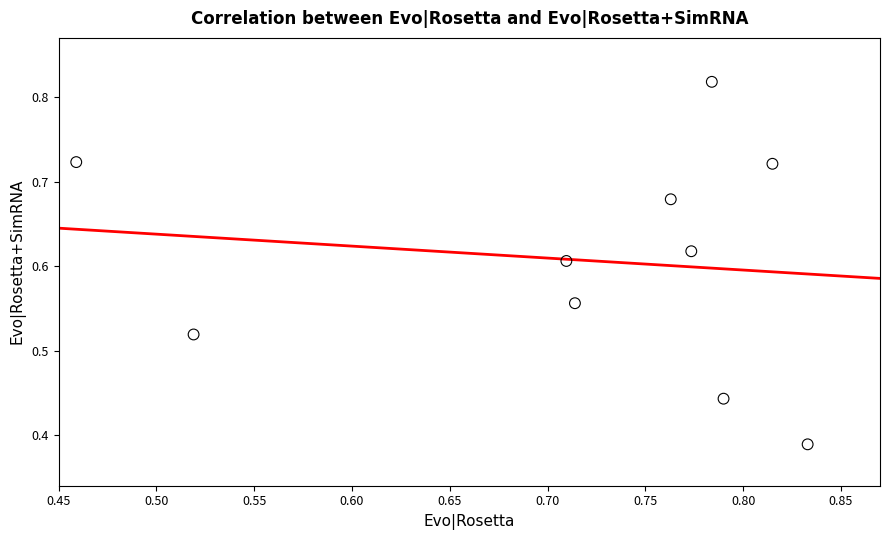

How many points are shown in the scatter plot?

10